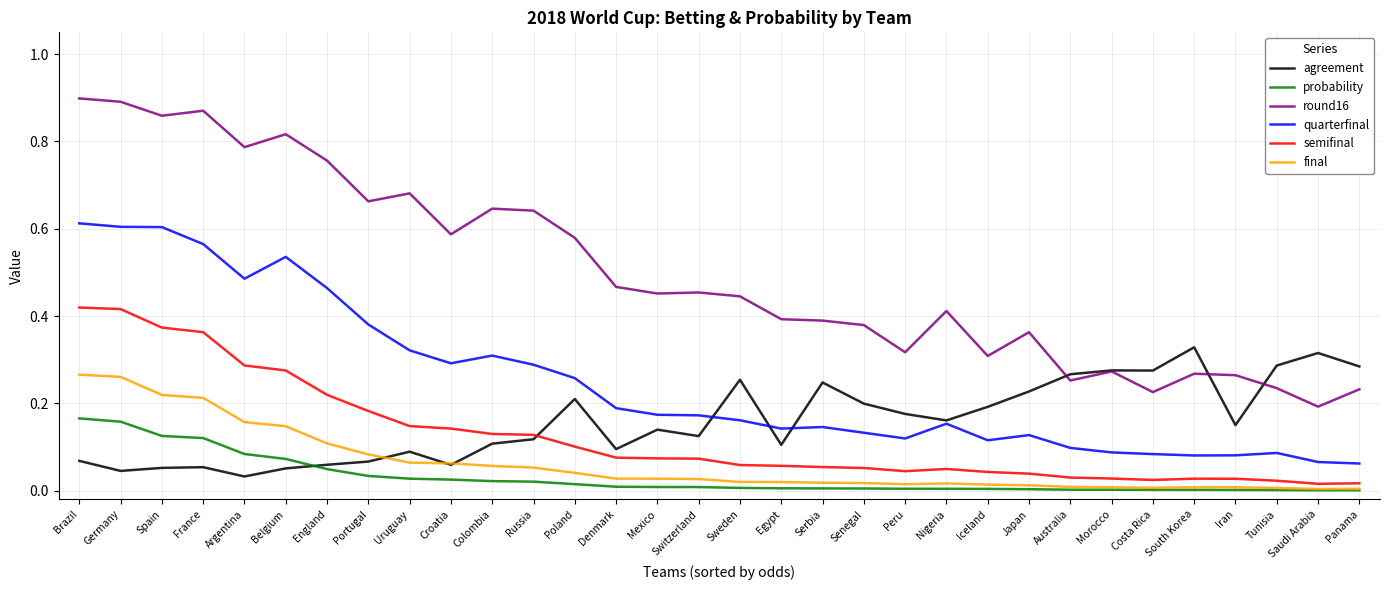

Between Mexico and Tunisia, which series saw the biggest shift?

round16